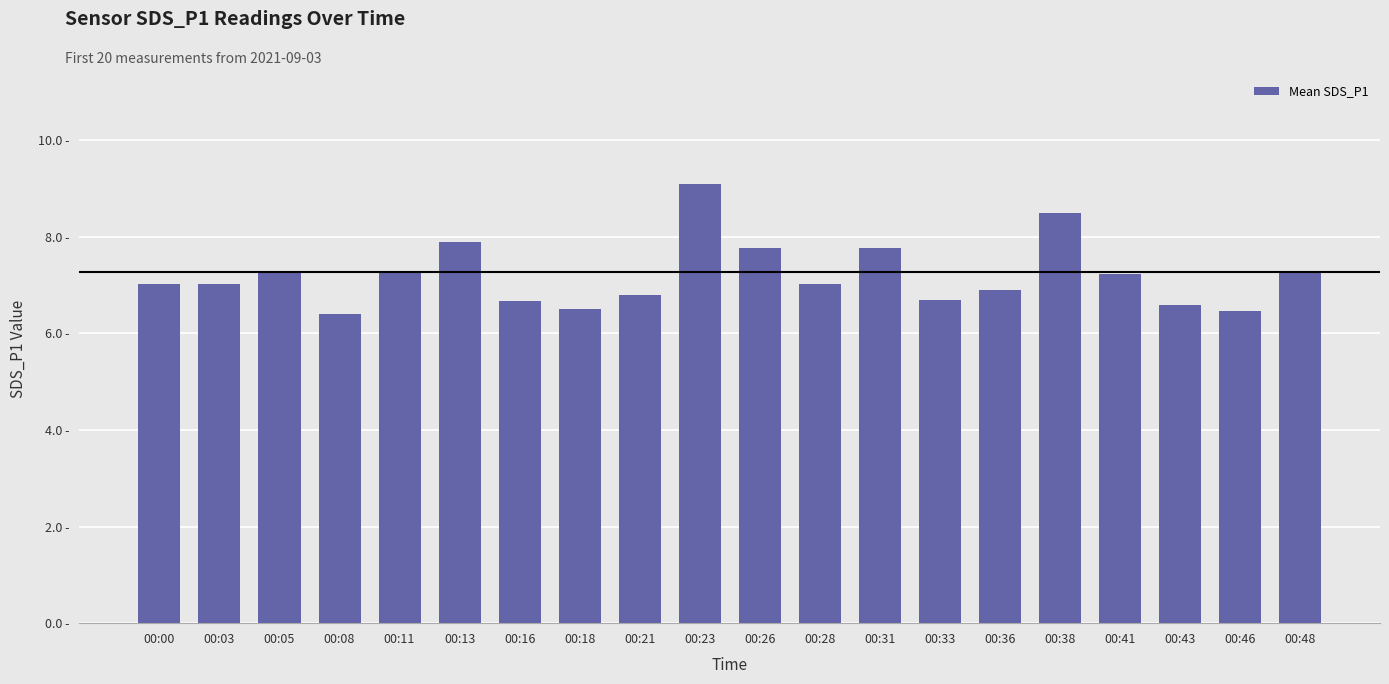

Are the bars horizontal?

No